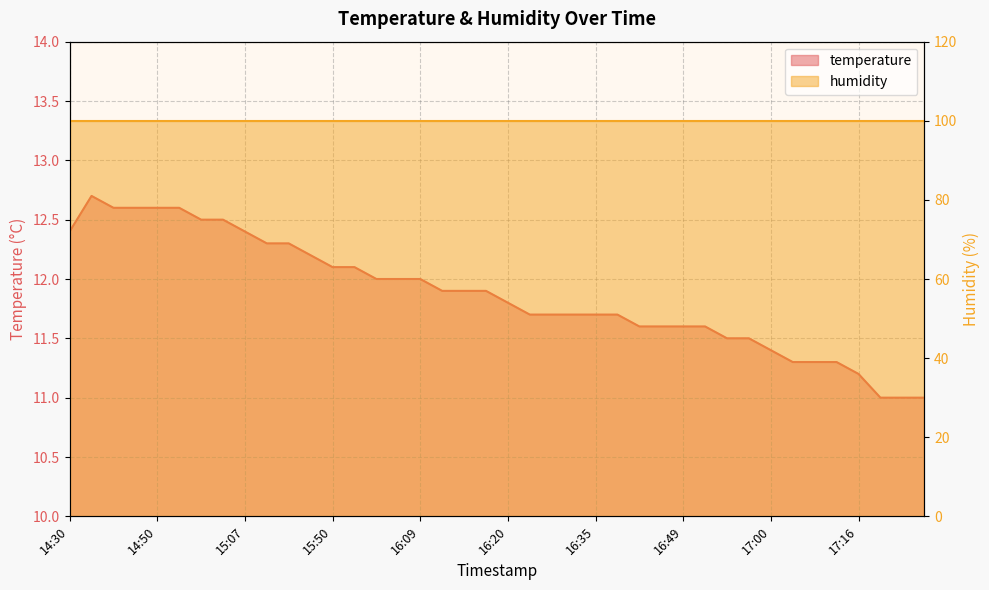

Which has a higher value, 17:09 or 16:09?

16:09